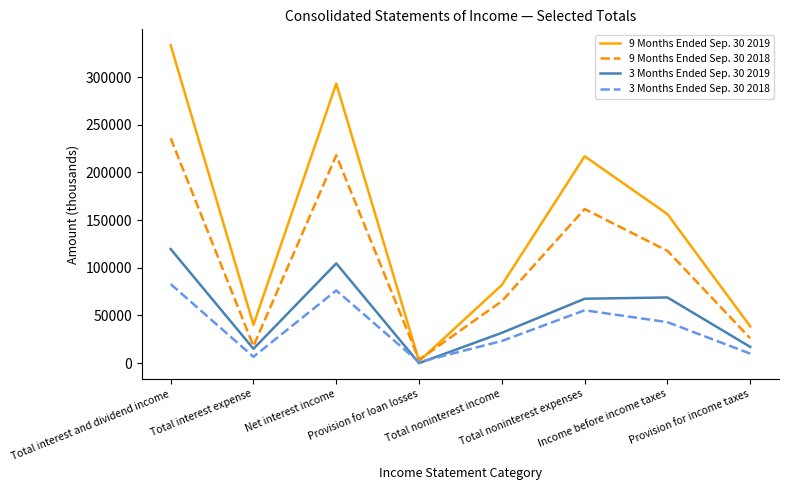

Which series has the largest total across all categories?

9 Months Ended Sep. 30 2019